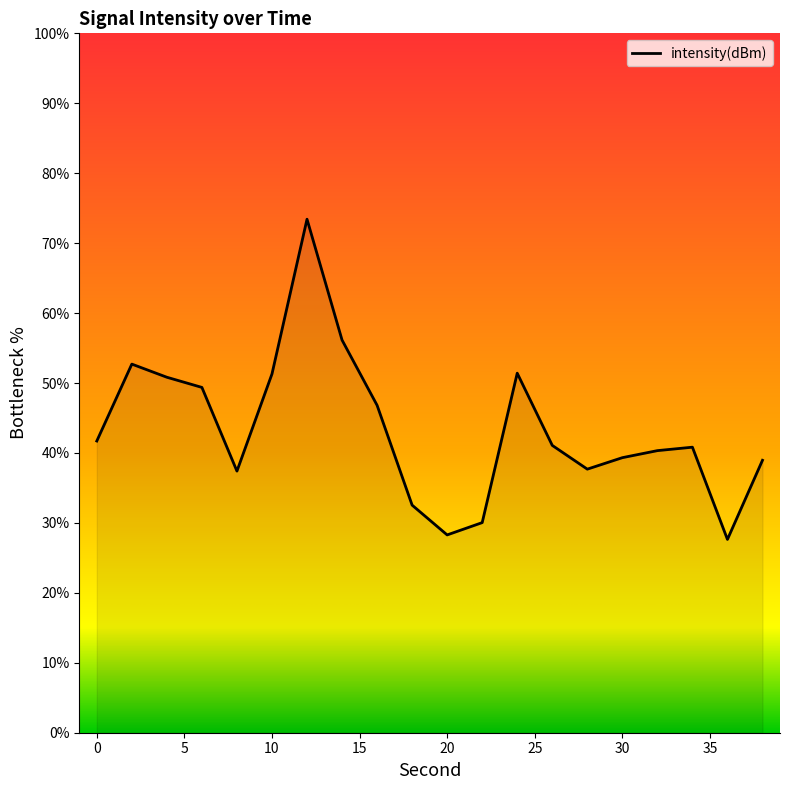

What is the minimum value shown in the chart?

27.6